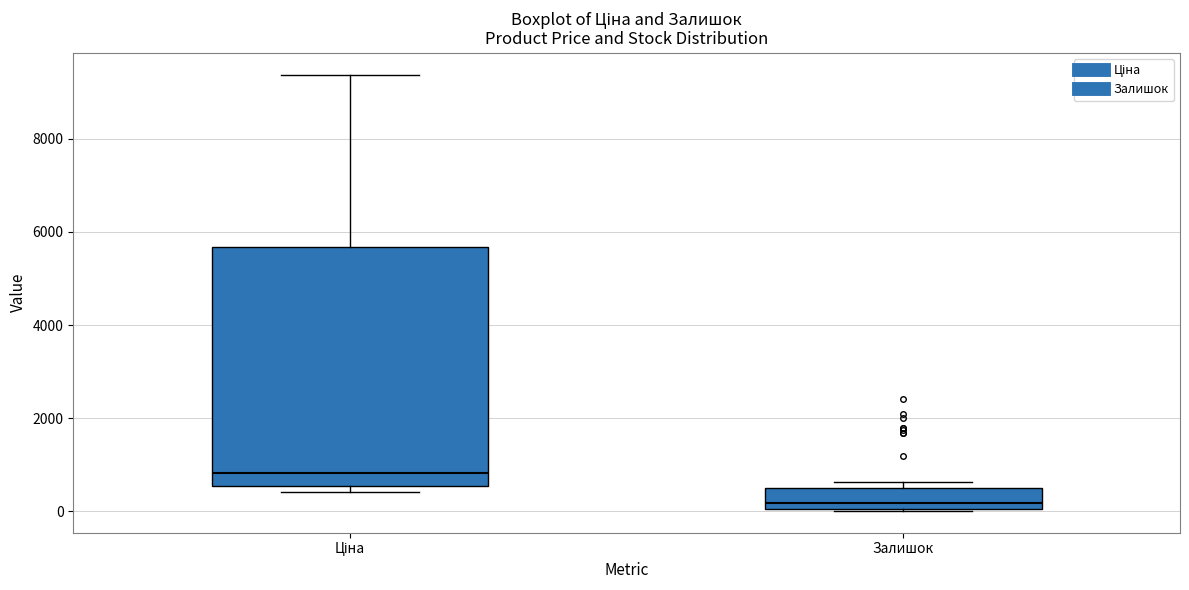

Which box's median line is the lowest?

Залишок